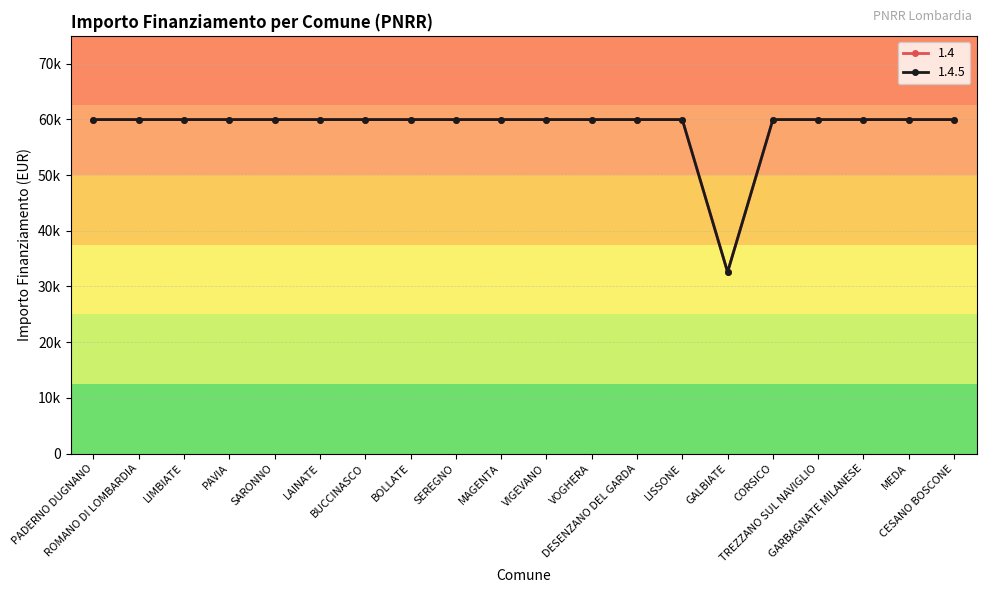

Does the chart have visible grid lines?

Yes